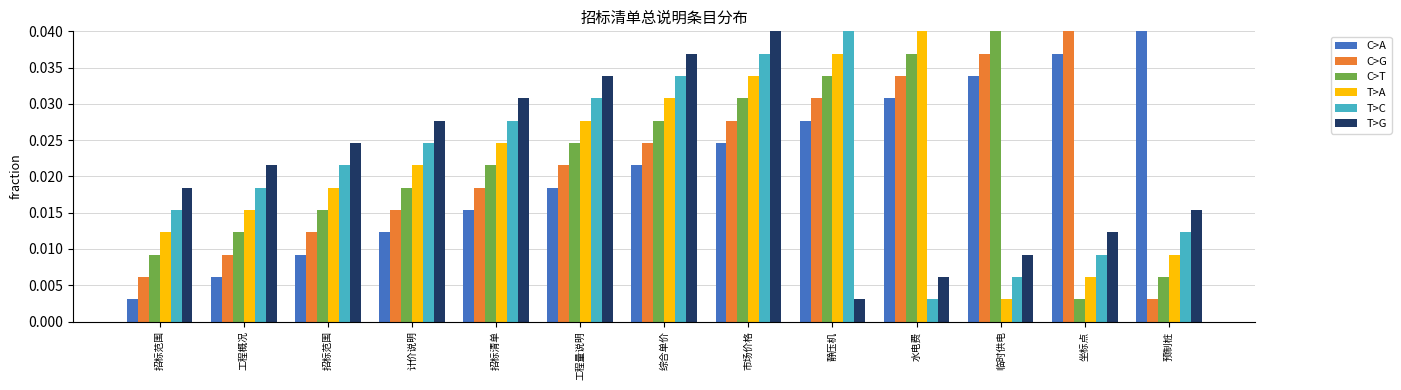

How many groups of bars are there?

13